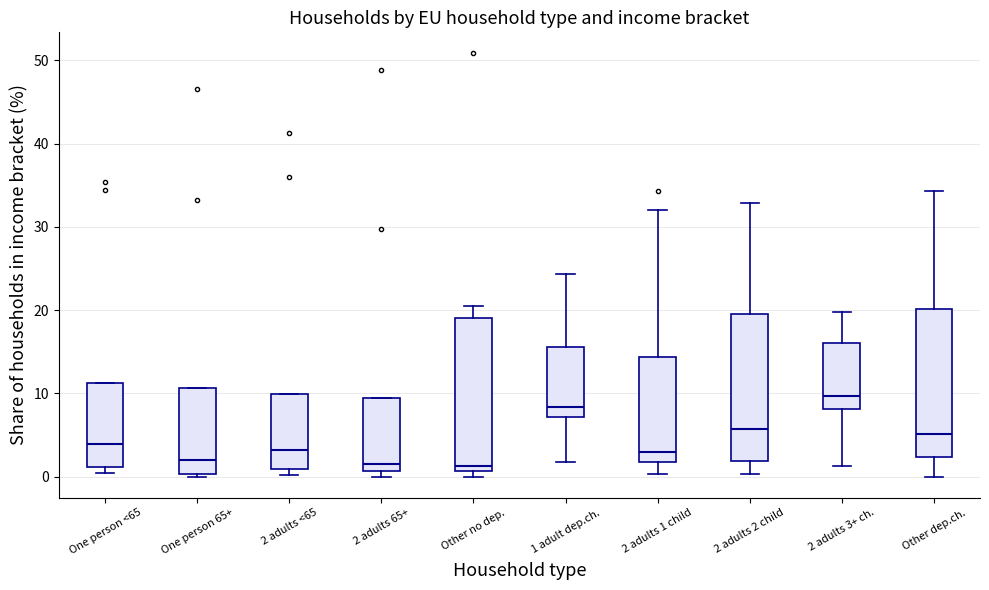

Where is the upper edge of the box for 2 adults 65+ on the y-axis? The values are not printed on the chart, so give them approximately, as read against the axis.

9